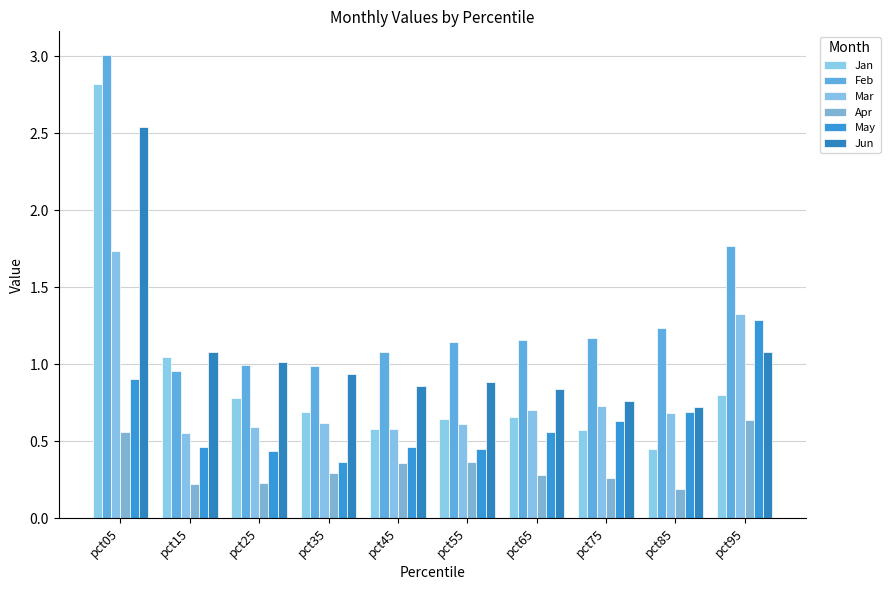

What is the spread (max minus min) of values at pct35?

0.7